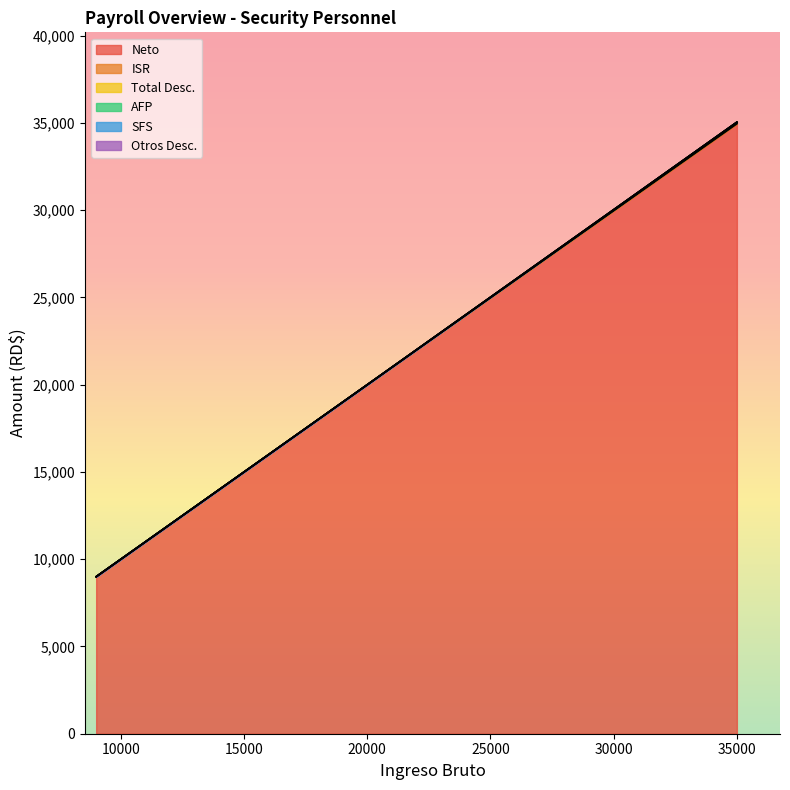

At which category does Neto reach its first local peak?

35000